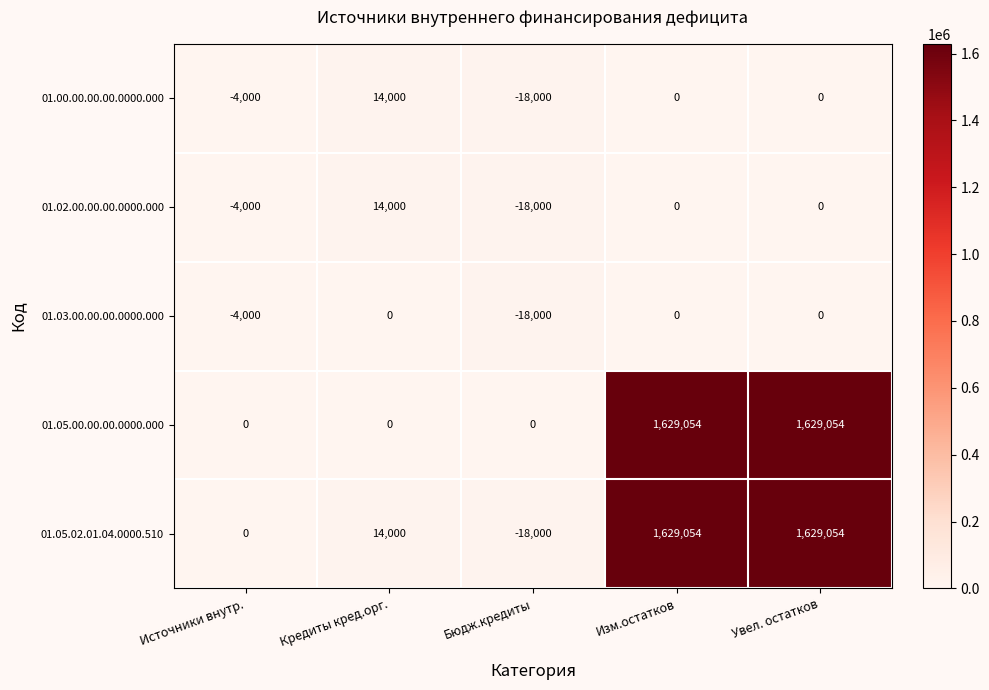

Which series has the largest total across all categories?

01.05.00.00.00.0000.000